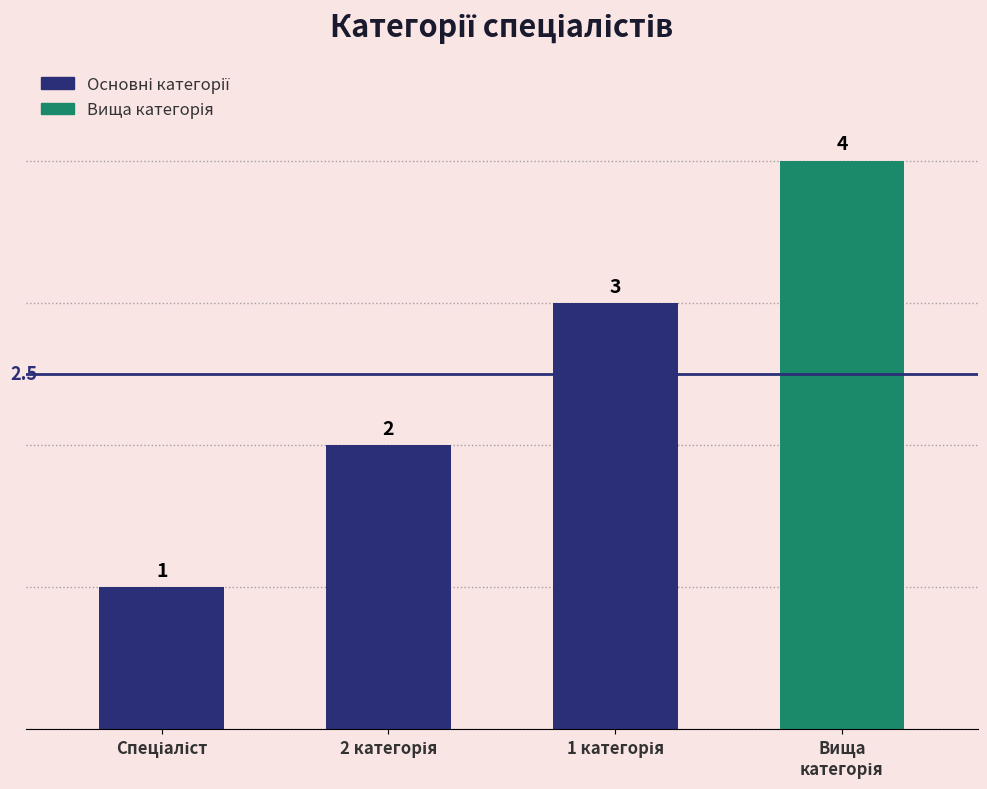

What is the difference between the second highest and minimum values?

2